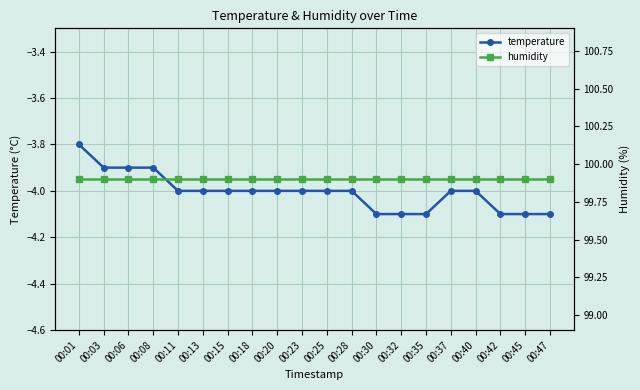

Which category has the highest value in the temperature series?

00:01